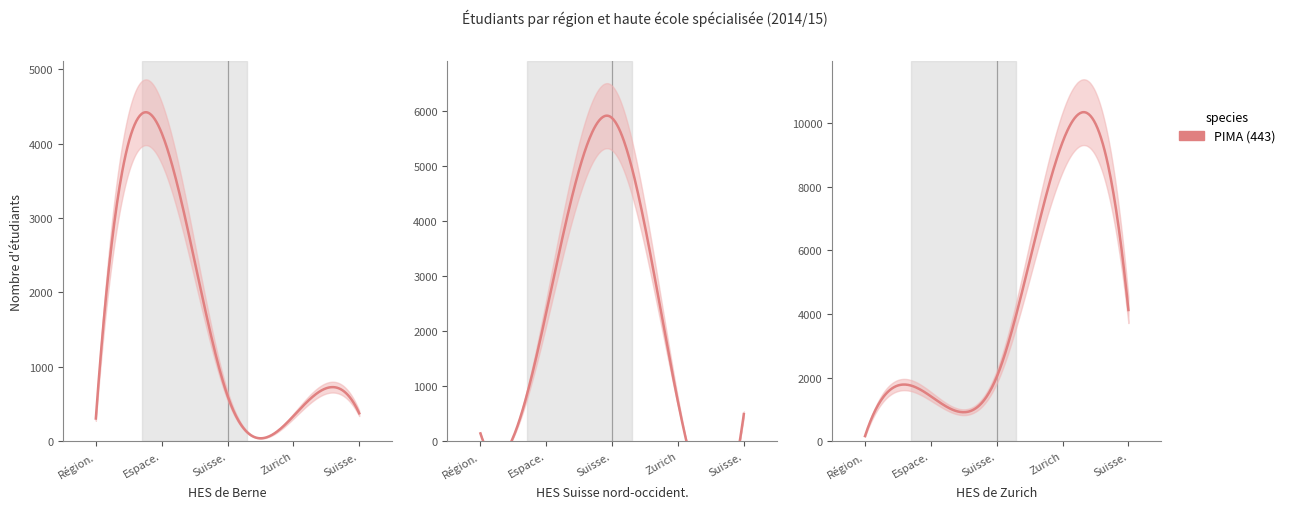

At which category does the chart reach its minimum across all series?

Région lémanique